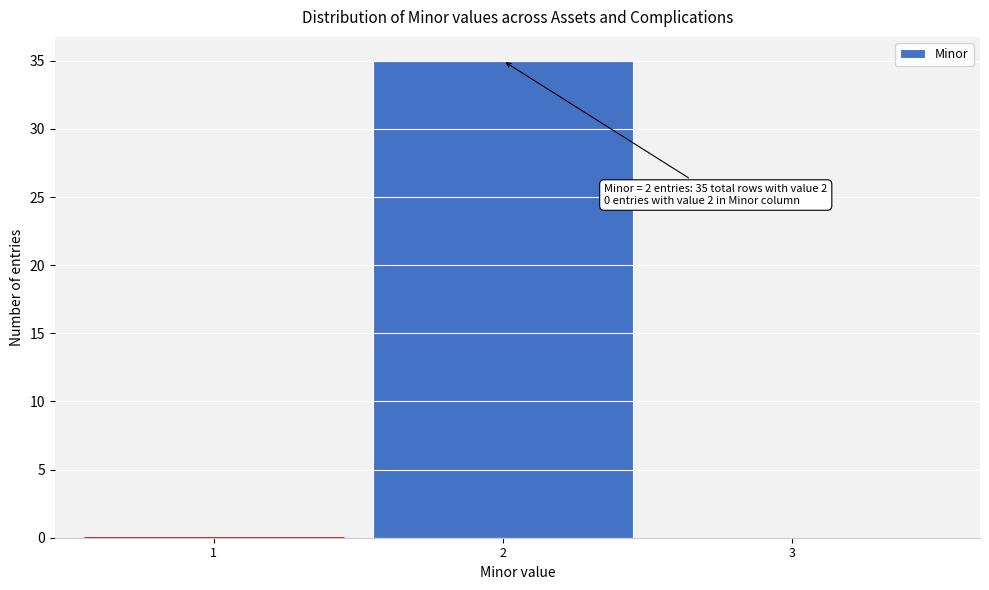

Reading left to right, transcribe all the data shown in this chart.

1=0	2=35	3=0